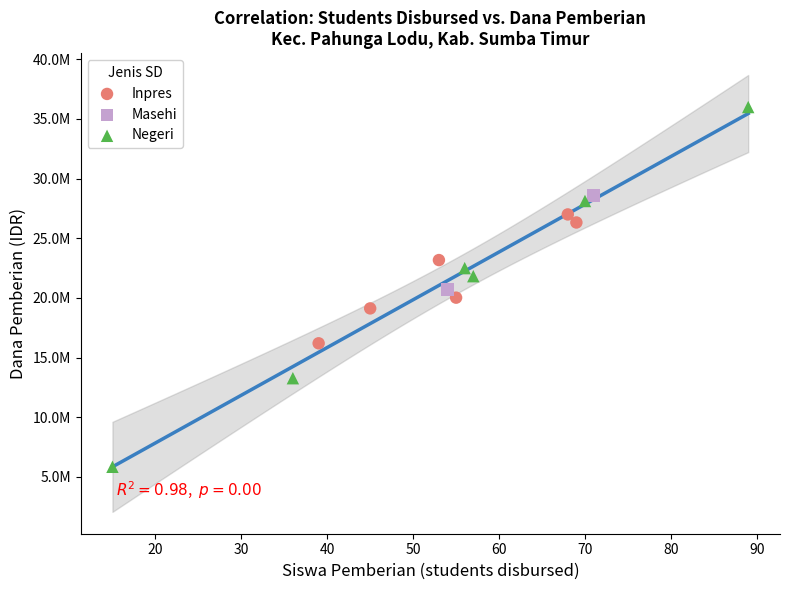

Which series contains the highest Y value?

Negeri